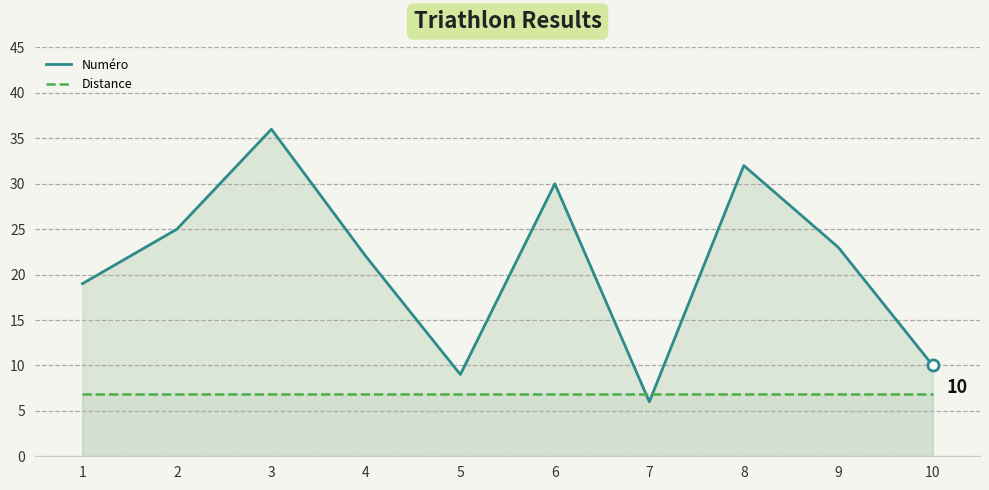

List the series in order of their overall mean, highest first.

Numéro, Distance